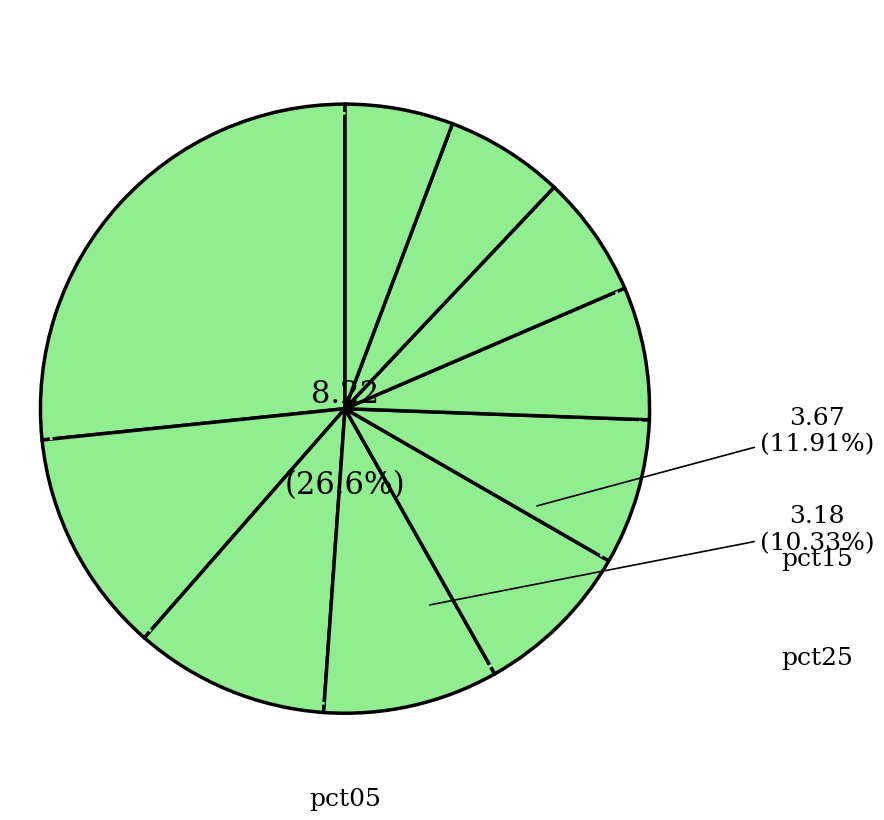

To the nearest percent, what is the average slice percentage?

10%